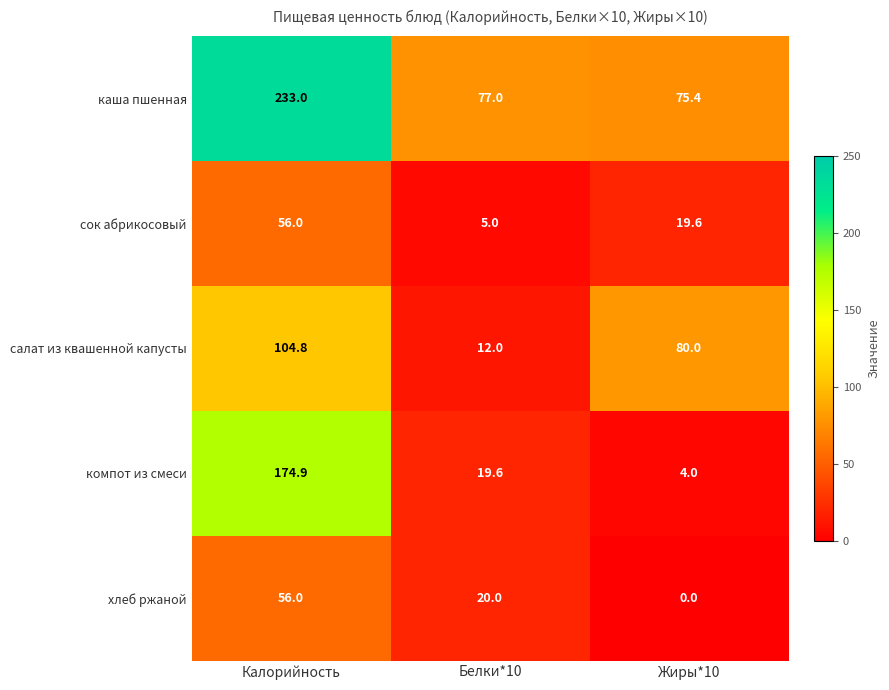

At which category is the sum across all series the highest?

Калорийность